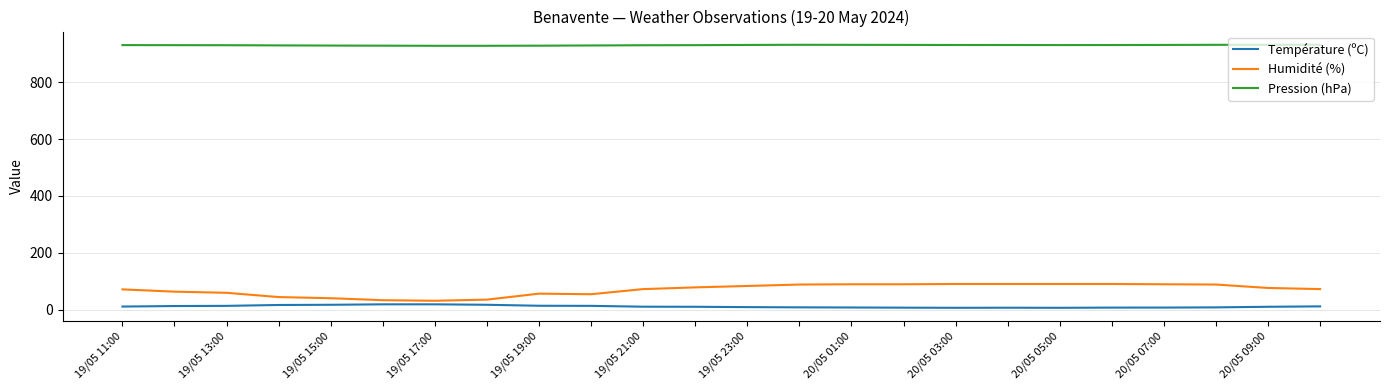

List the series in order of their peak value, highest first.

Pression (hPa), Humidité (%), Température (ºC)